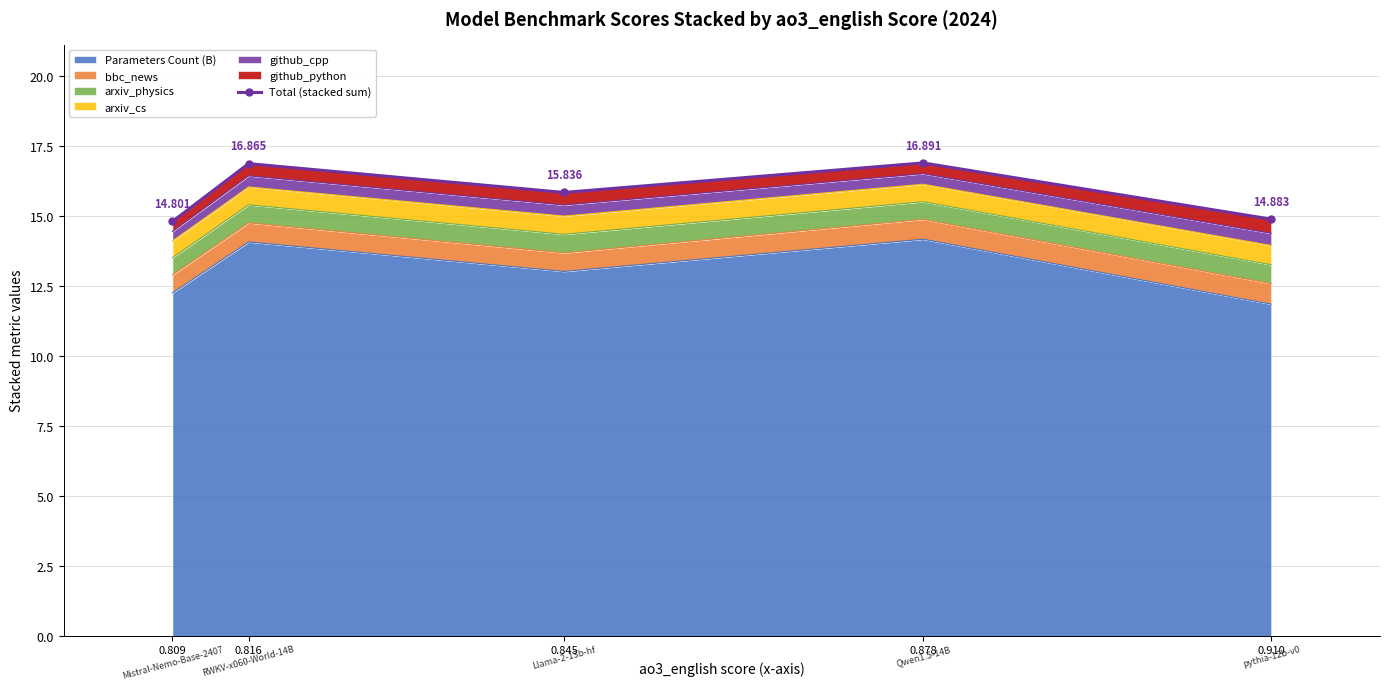

How many interior local valleys (lower than both neighbors) does the data have?

1